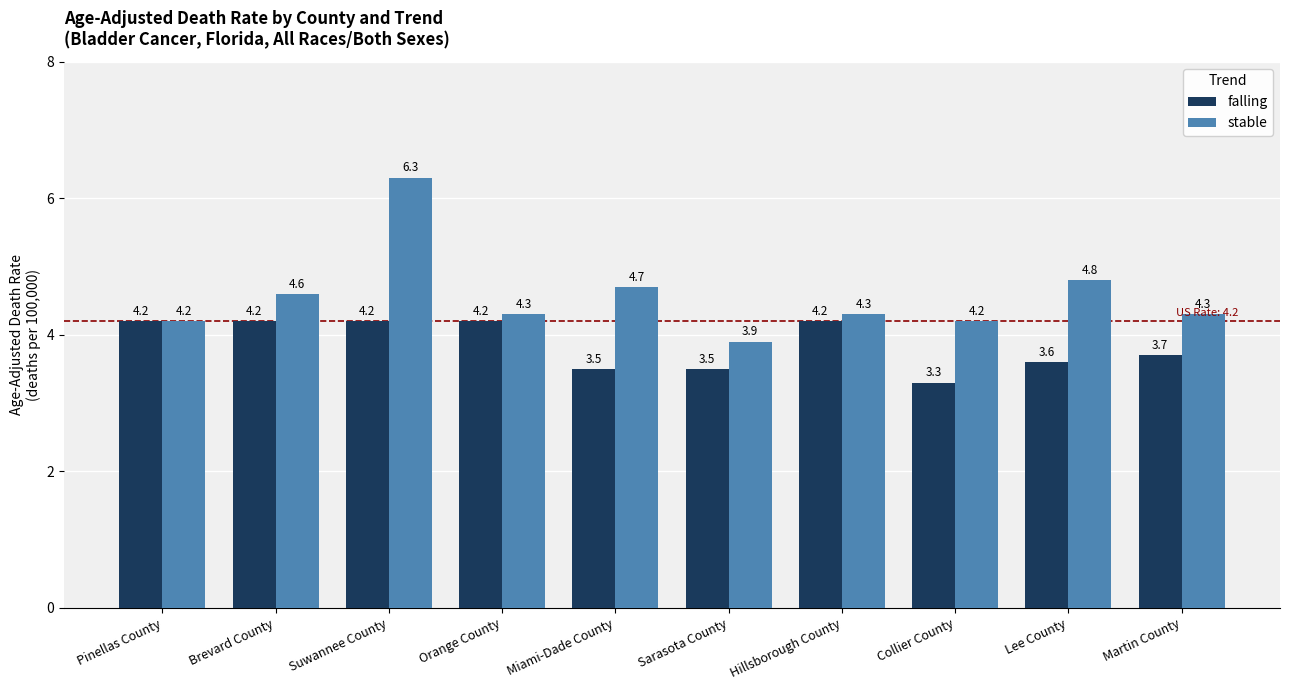

List the series in order of their overall mean, lowest first.

falling, stable